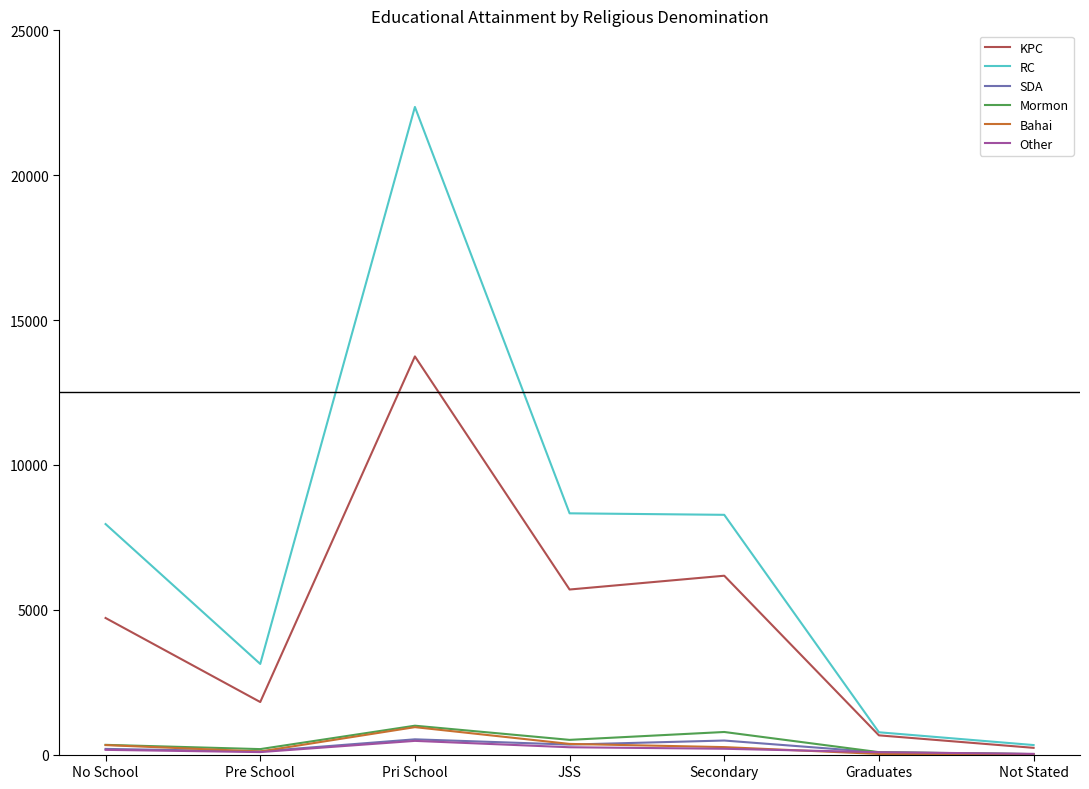

At which category does the chart reach its peak across all series?

Pri School